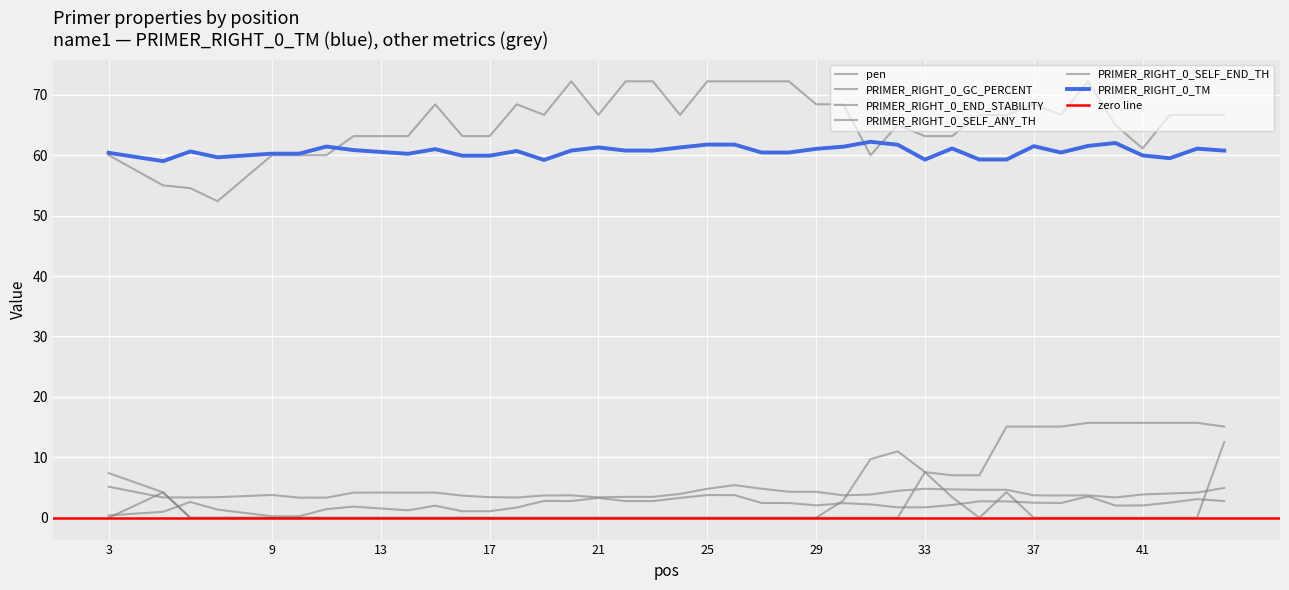

How many lines are shown in the chart?

6